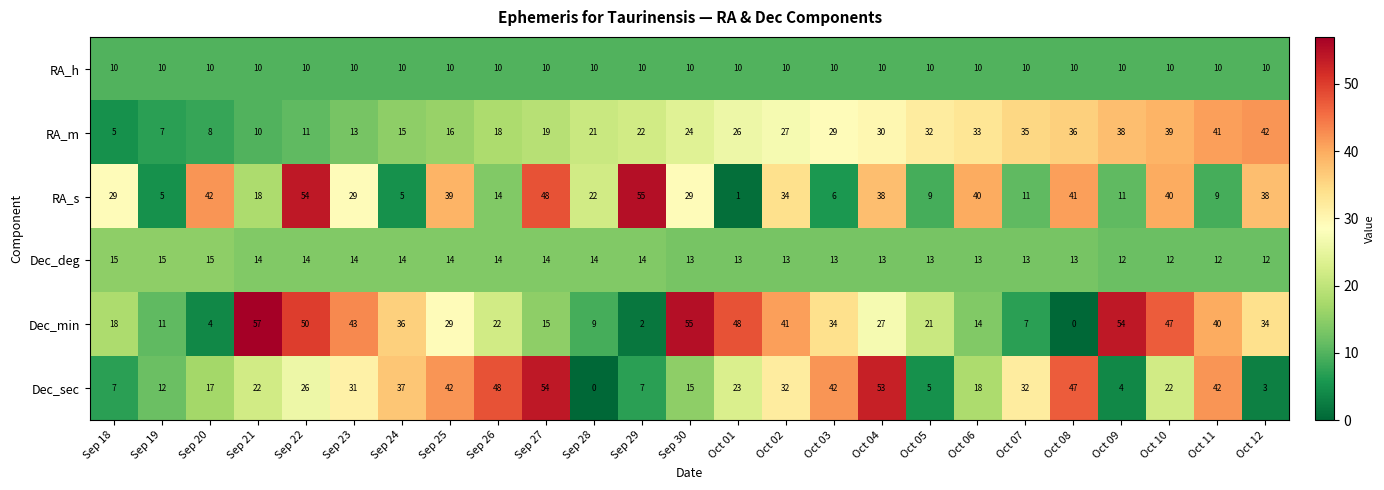

What is the difference between the Dec_min values at Oct 03 and Oct 05?

13